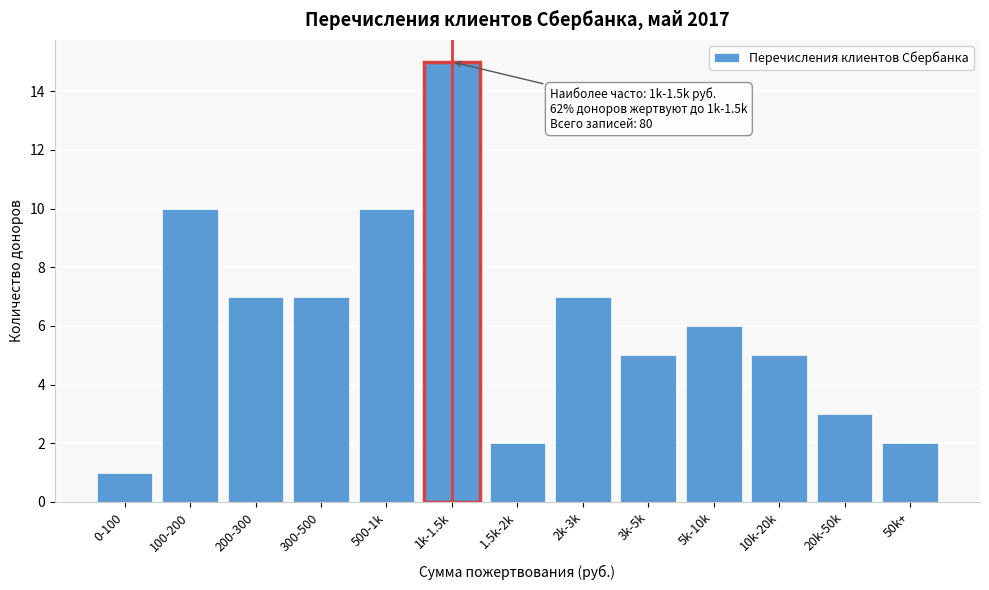

Reading right to left, extract all data points from this chart.

2	3	5	6	5	7	2	15	10	7	7	10	1